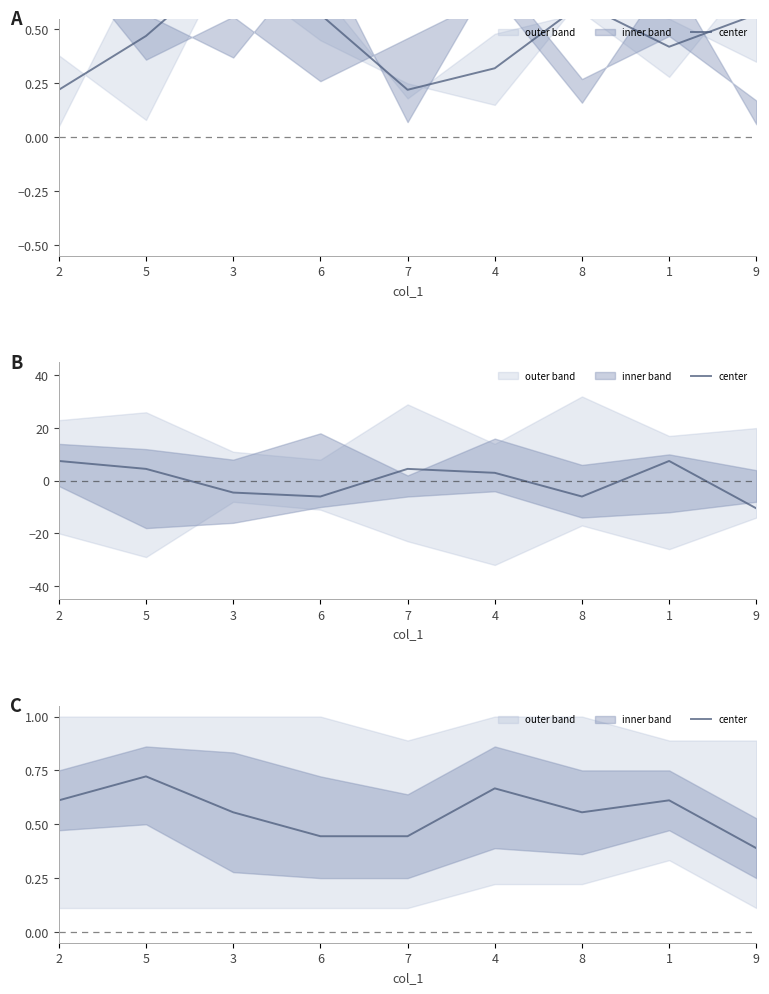

What is the change in value from 4 to 1?

-0.1